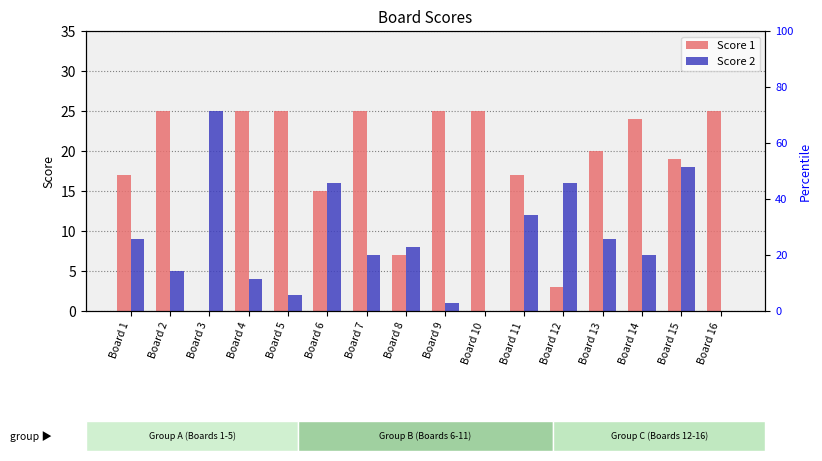

Reading right to left, transcribe all the data shown in this chart.

Score 1: 25	19	24	20	3	17	25	25	7	25	15	25	25	0	25	17
Score 2: 0	18	7	9	16	12	0	1	8	7	16	2	4	25	5	9